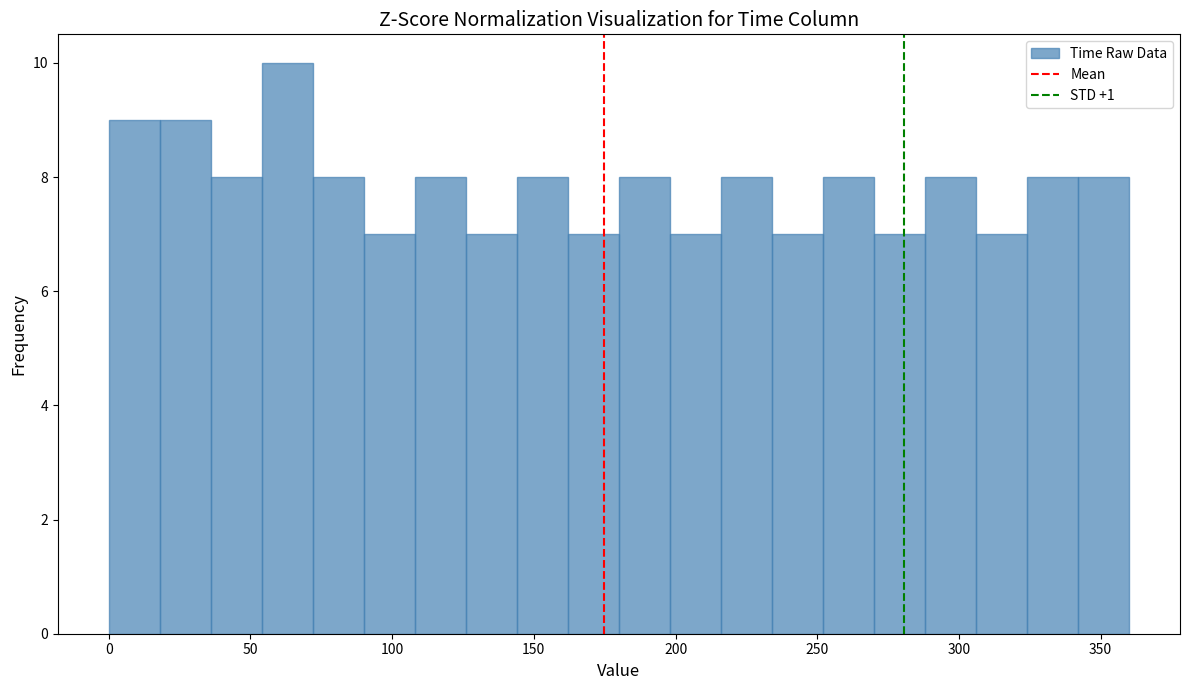

Around what value on the x-axis is the tallest bar? Give the approximate position of its centre, as read against the axis.

65